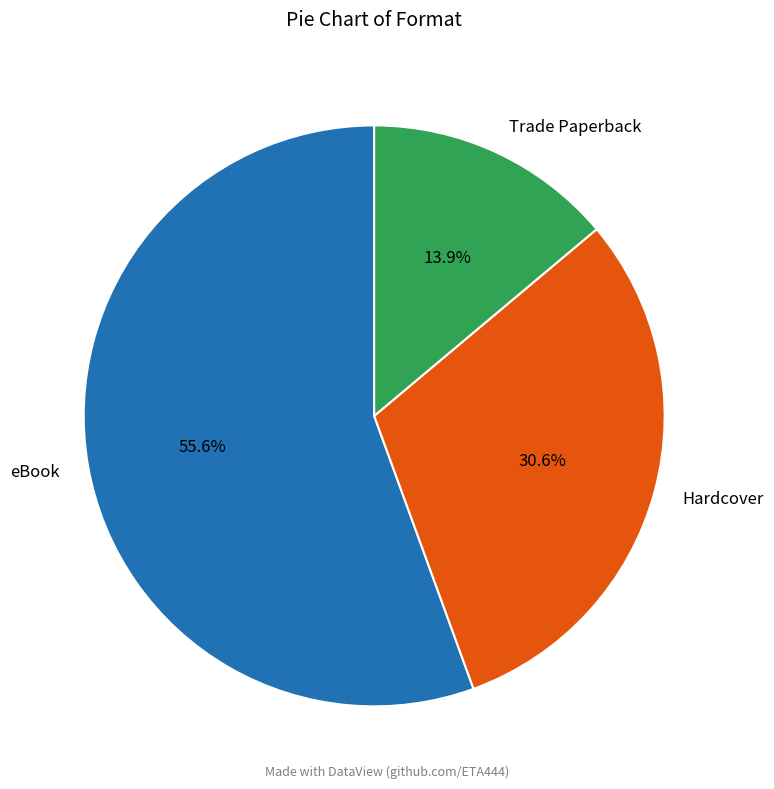

How much of the chart is everything except Hardcover?

69.4%